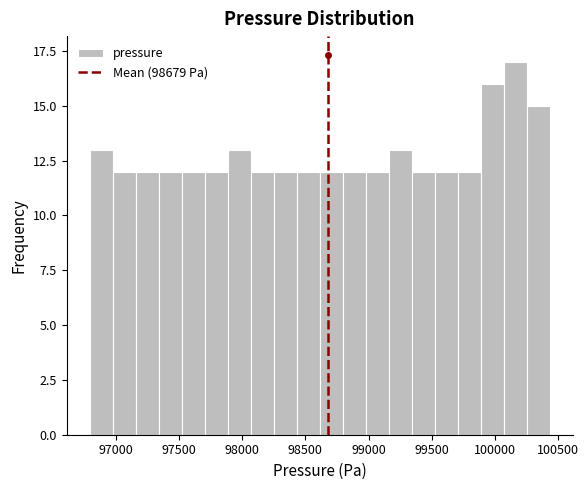

Around what value on the x-axis is the tallest bar? Give the approximate position of its centre, as read against the axis.

100150